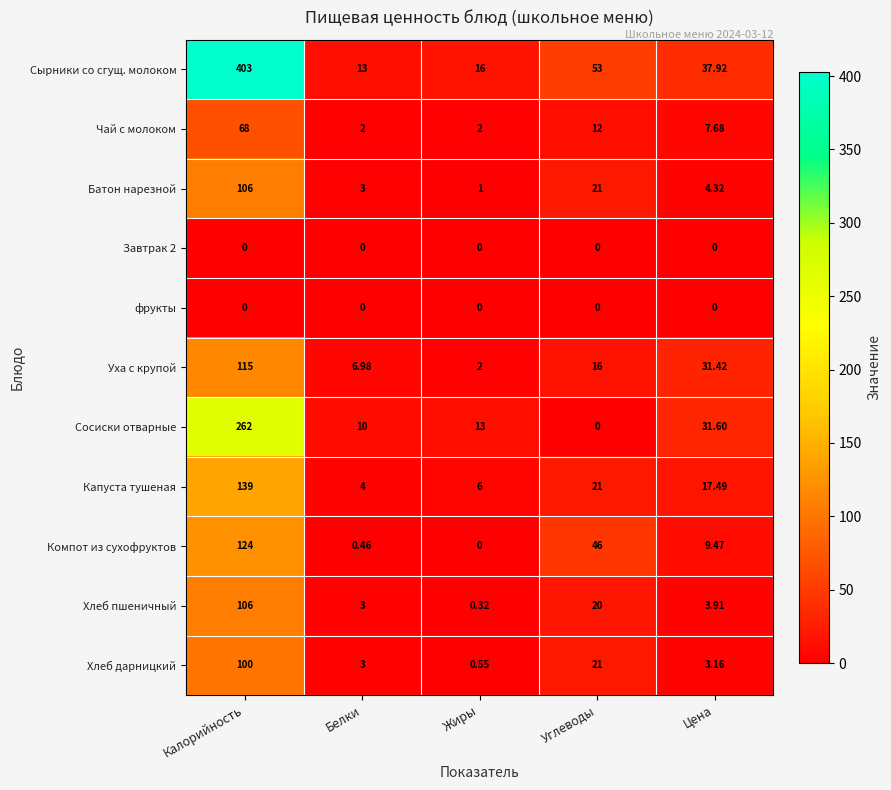

Where does the Хлеб дарницкий series first go above 3?

Калорийность